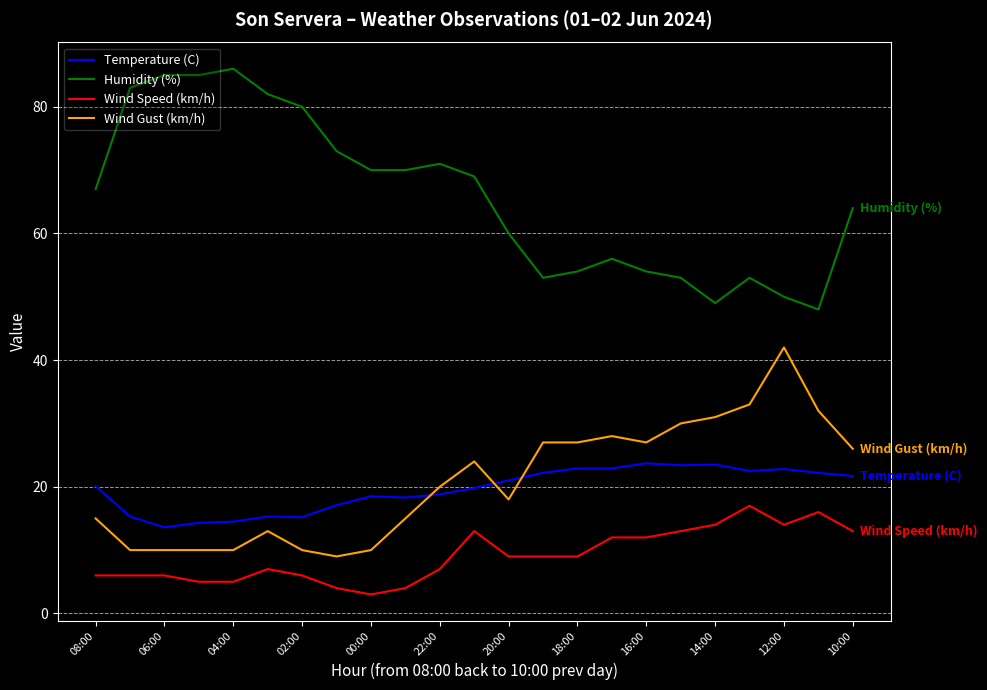

What is the maximum value shown in the chart?

86.0